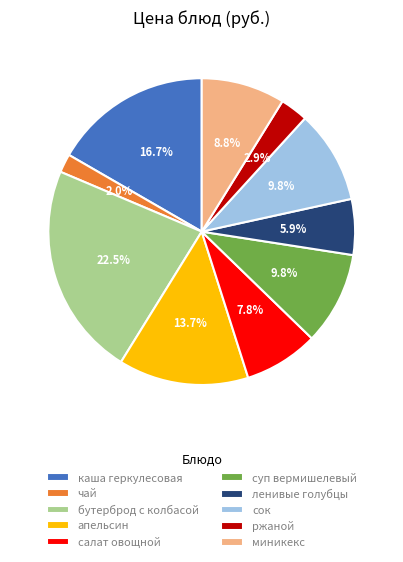

How many segments does this pie chart have?

10